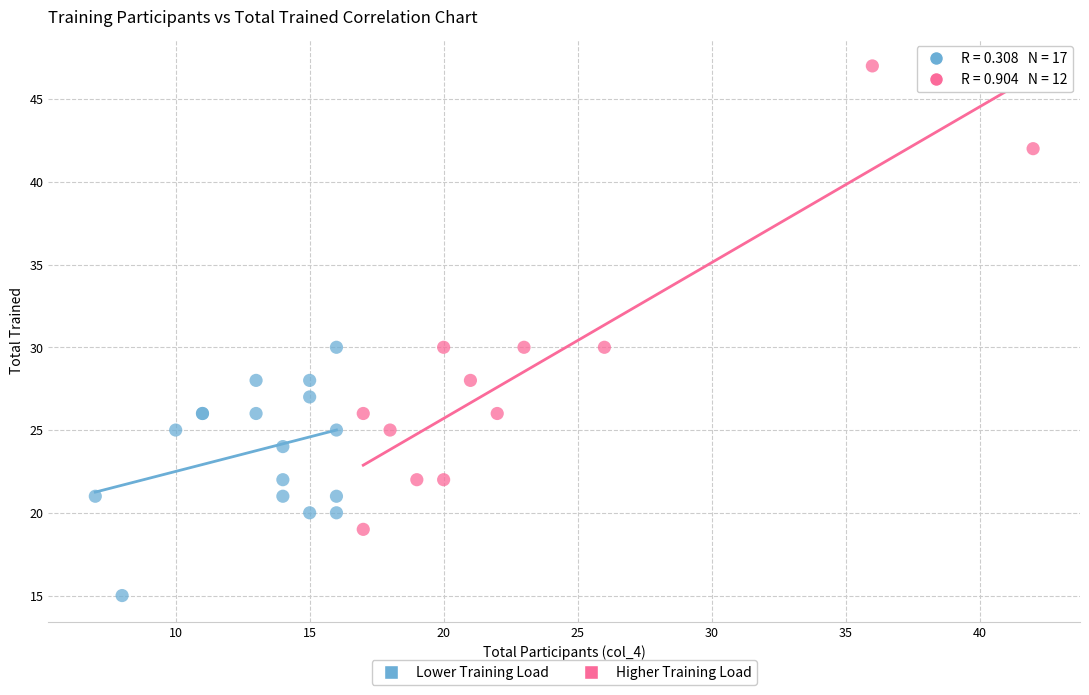

Which series contains the highest Y value?

Higher Training Load